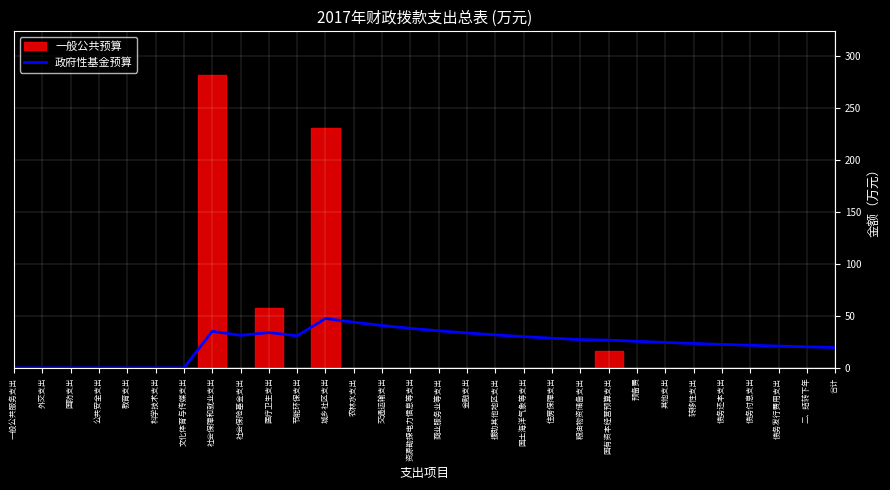

What is the average value?

23.1